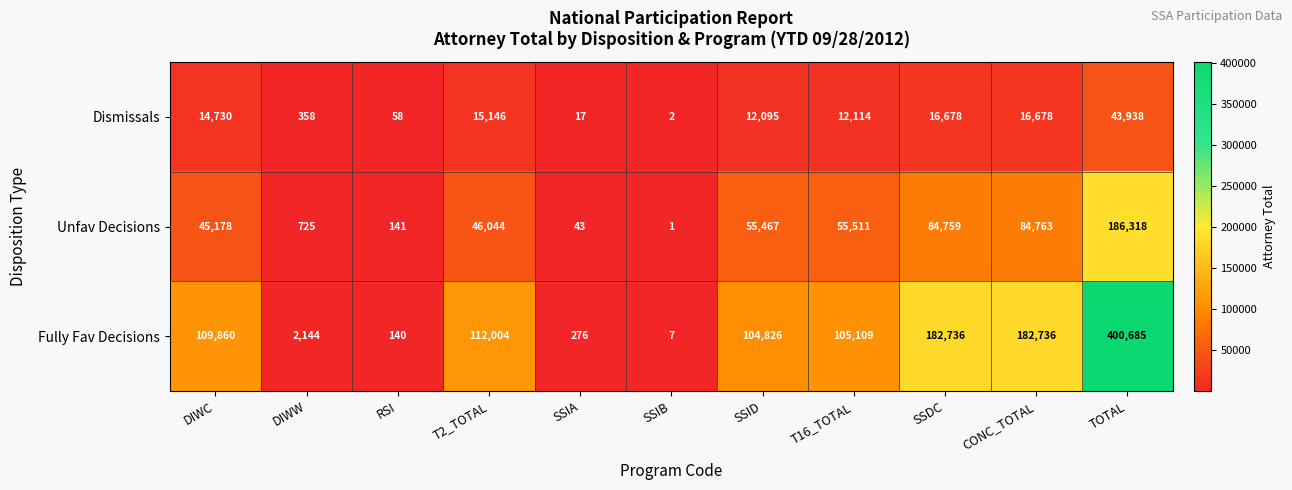

What is the sum of all Unfav Decisions values?

558950